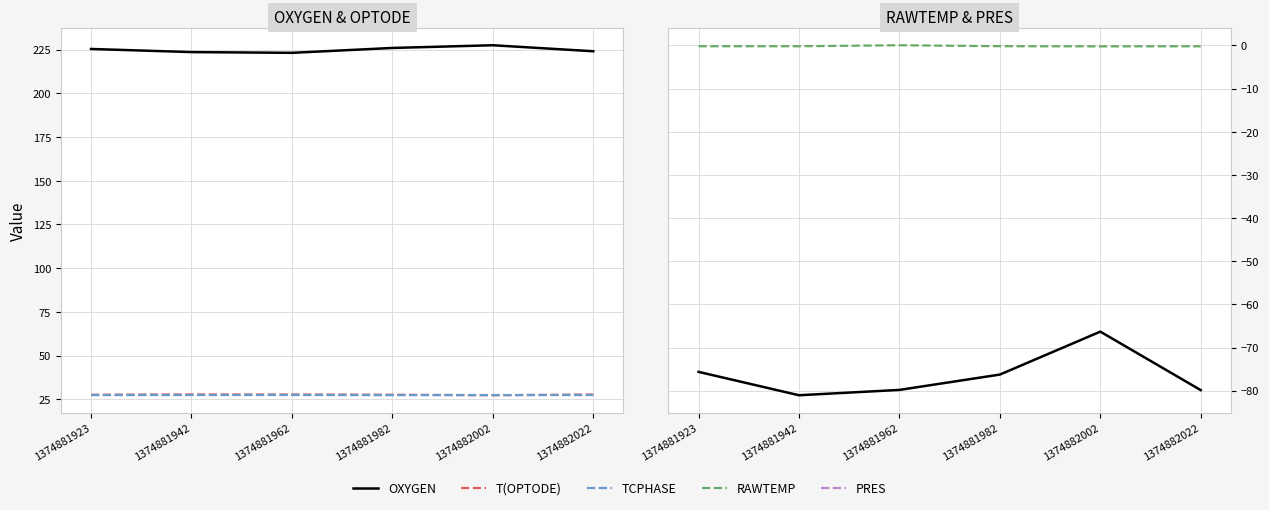

True or false: RAWTEMP and TCPHASE intersect in this chart.

False